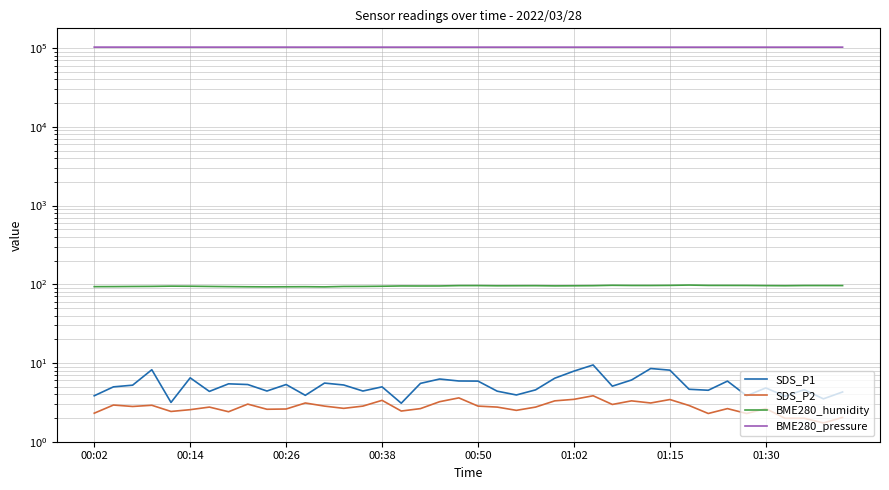

What is the value of the SDS_P2 point at the 3rd from the left?

2.8